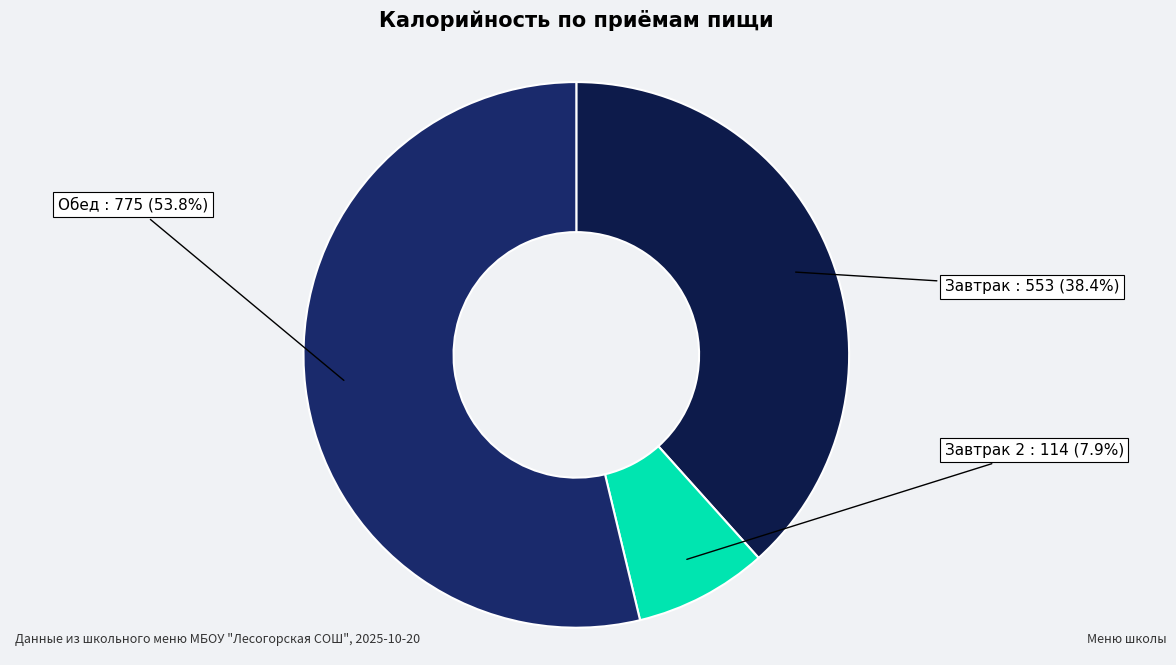

Approximately how many times larger is the value at Обед compared to Завтрак 2?

6.8